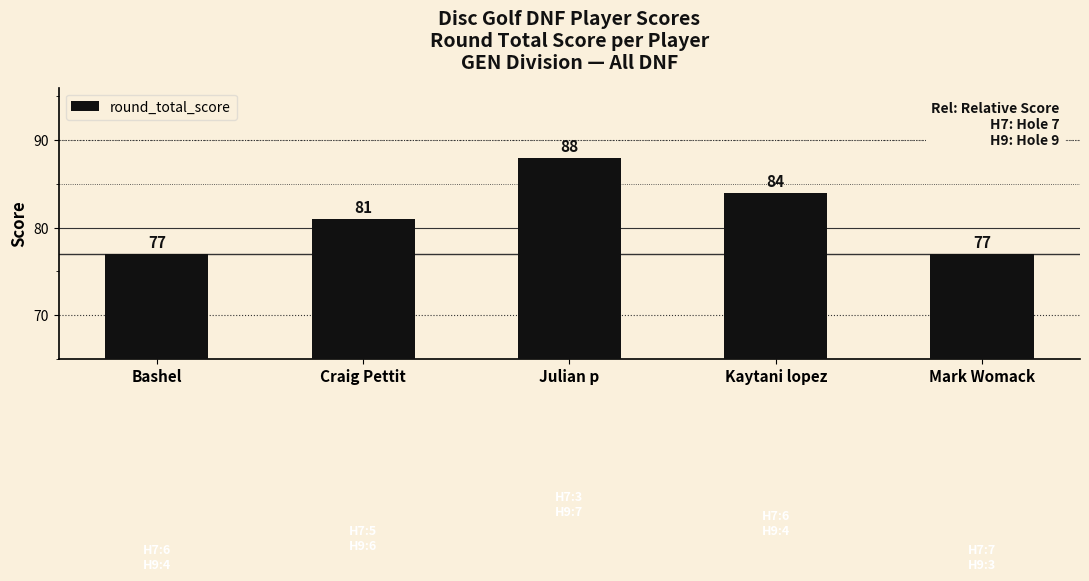

What value does the data have at Julian p, to the nearest 5?

90